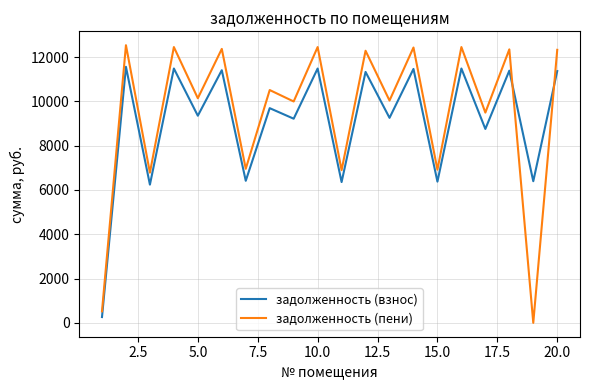

What is the lowest value of the задолженность (взнос) series?

260.8